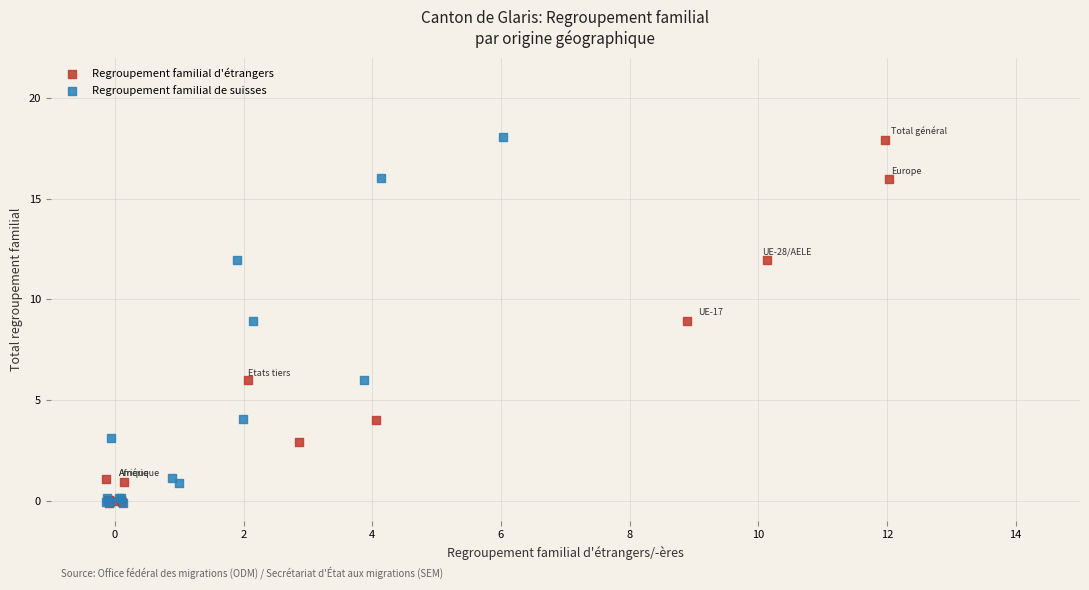

What are all the series names shown in the legend?

Regroupement familial d'étrangers, Regroupement familial de suisses